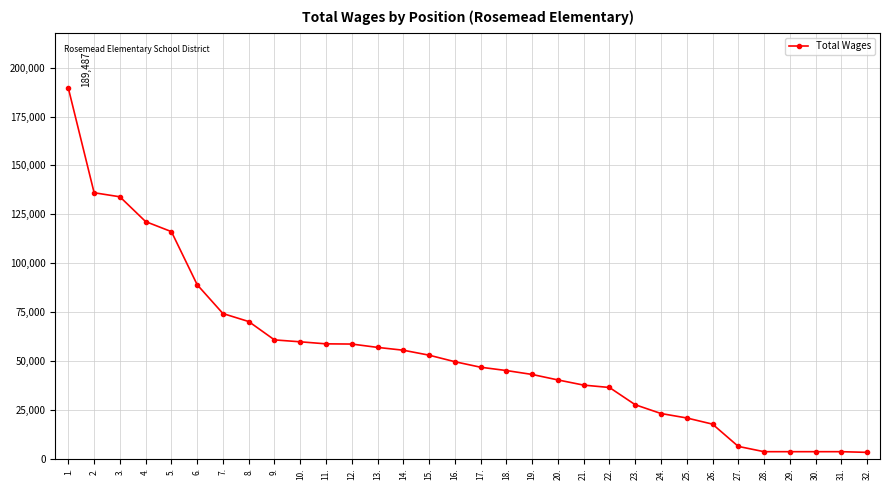

What is the ratio of the value at 21. to the value at 6.?

0.4